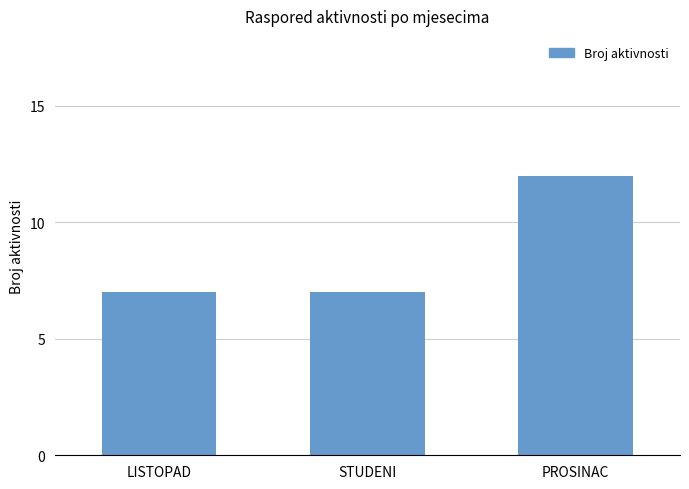

Reading left to right, what are all the values shown in this chart?

7	7	12